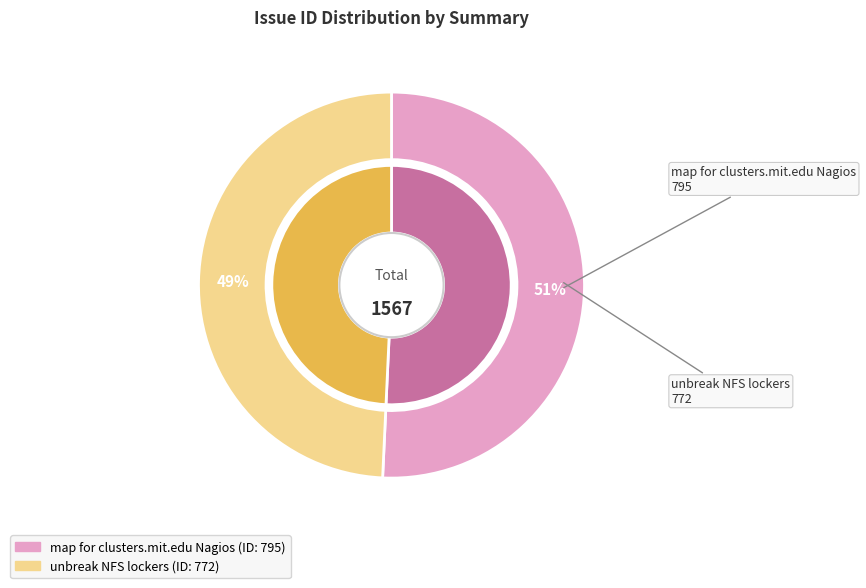

Combined, what portion of the pie is unbreak NFS lockers and map for clusters.mit.edu Nagios?

100.0%